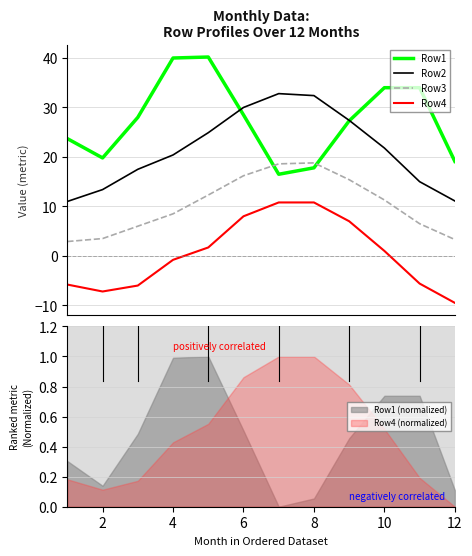

True or false: Row2 has more than 0 interior local peaks.

True